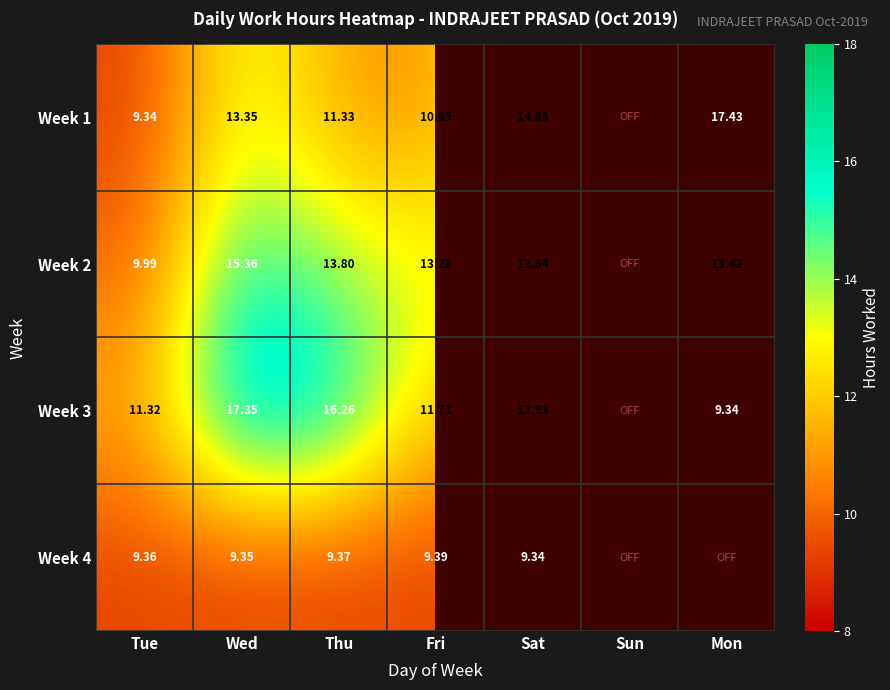

True or false: Week 4 has a value of 9.3 at Wed.

True